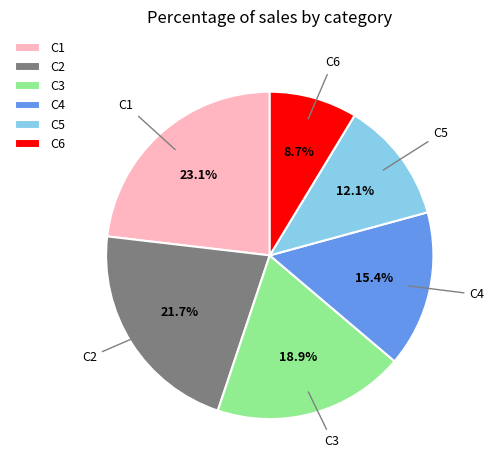

What percentage do C1 and C5 together represent?

35.2%